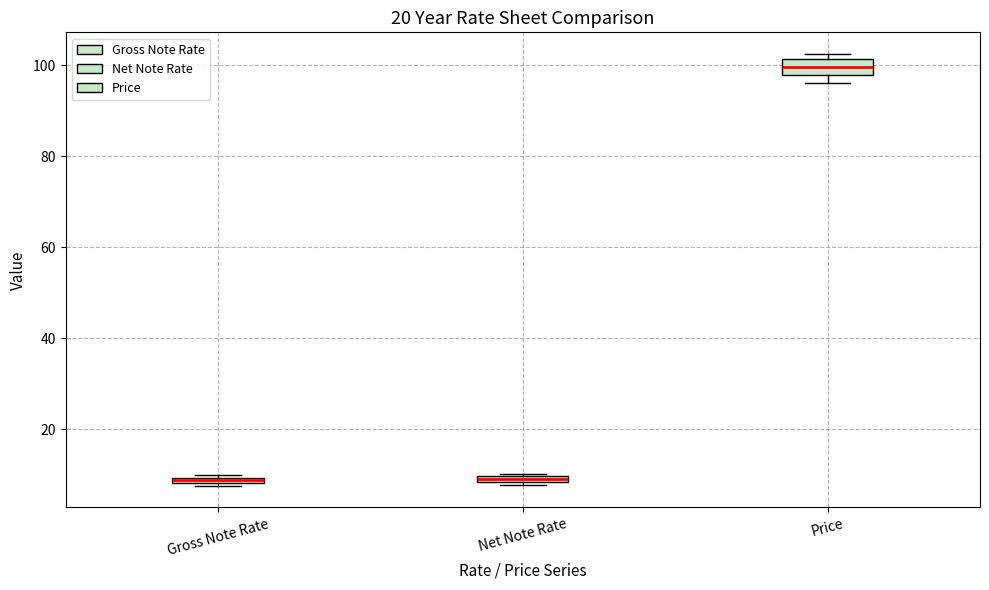

Where is the upper edge of the box for Gross Note Rate on the y-axis? The values are not printed on the chart, so give them approximately, as read against the axis.

10